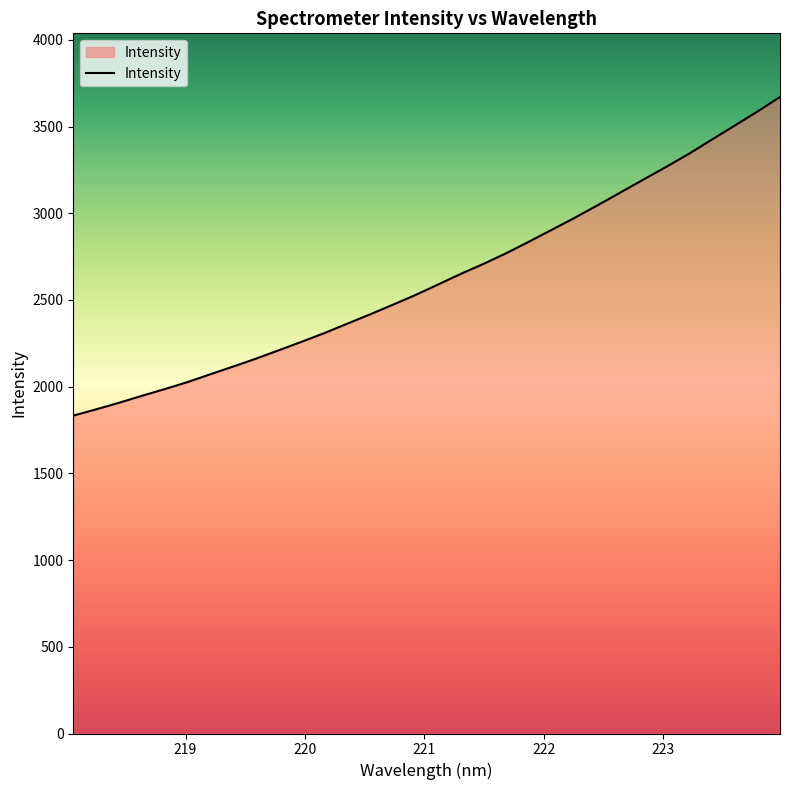

What is the smallest value displayed?

1833.0